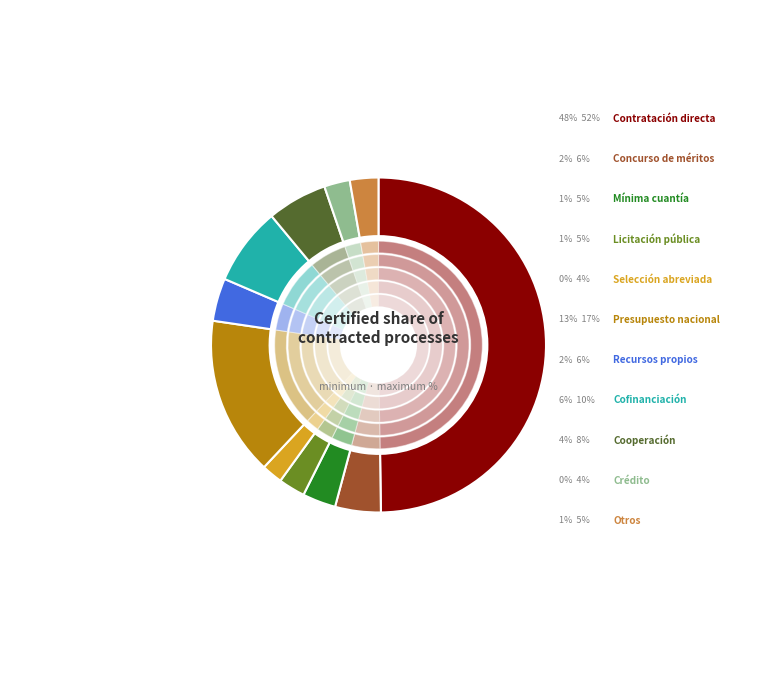

Is it true that Selección abreviada is 5% of the pie?

False